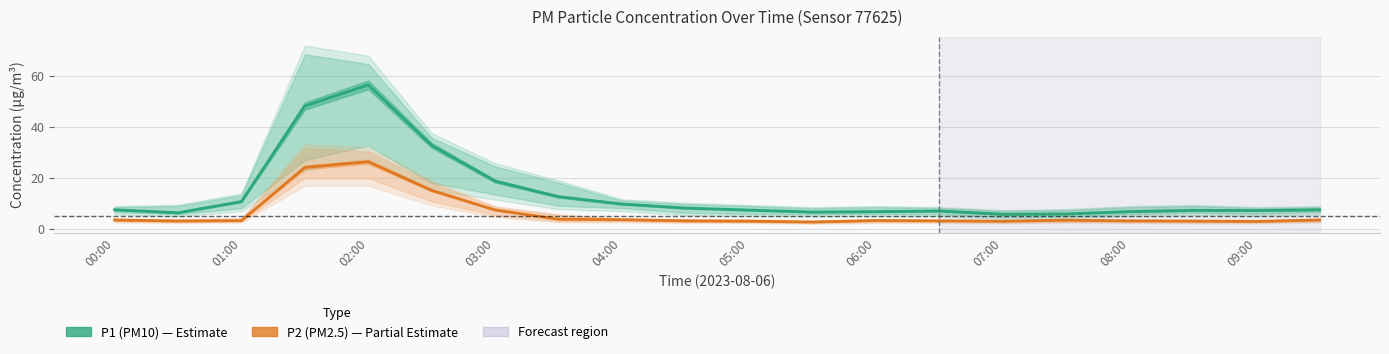

True or false: P1 (PM10) has more than 0 interior local peaks.

True